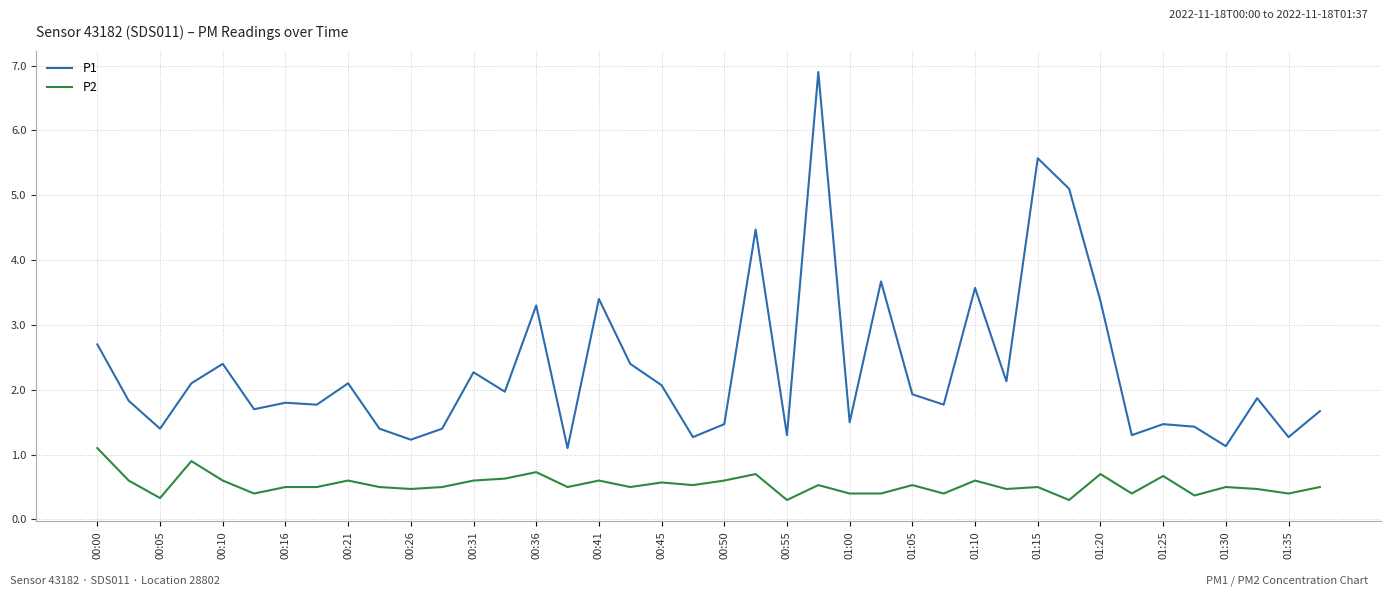

True or false: P1 and P2 cross at least once.

False